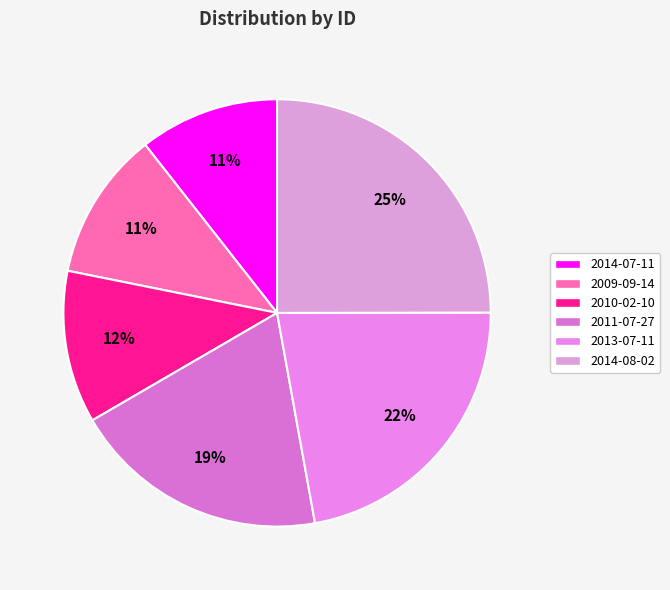

Is there a majority slice in this chart?

No